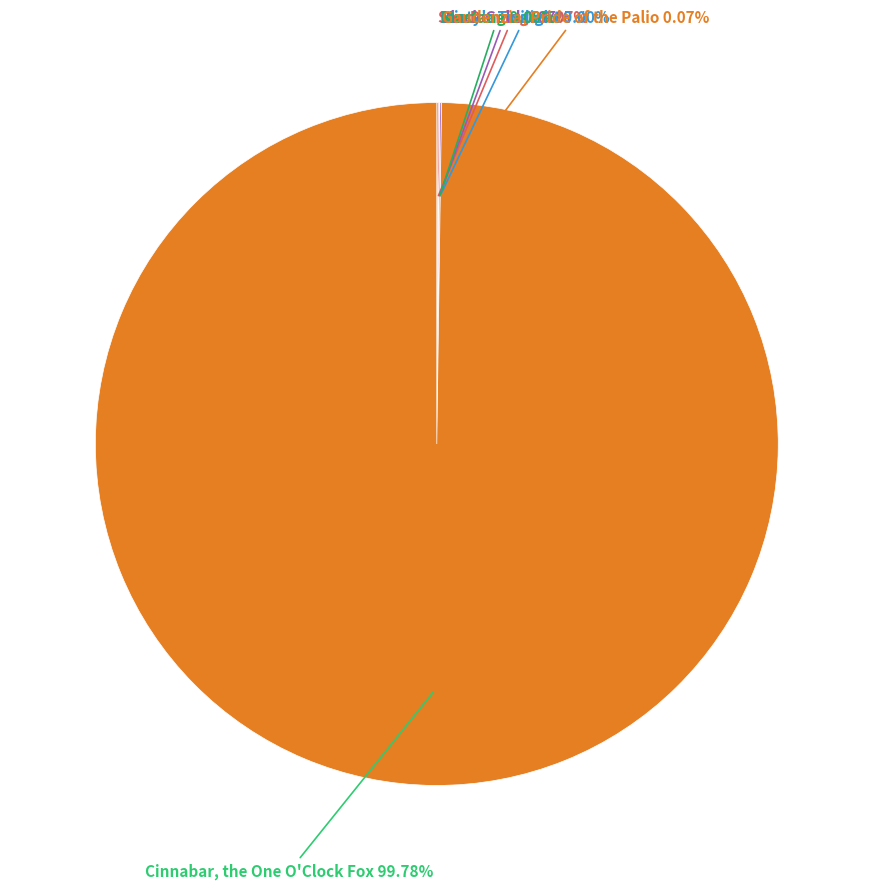

What is the largest slice in the pie chart?

Cinnabar, the One O'Clock Fox